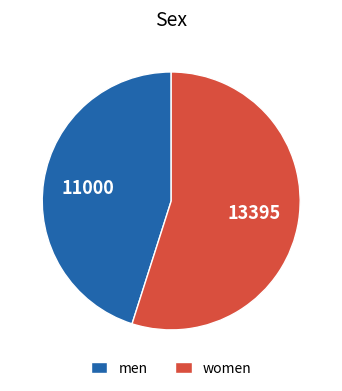

What is the ratio of the value at men to the value at women?

0.8